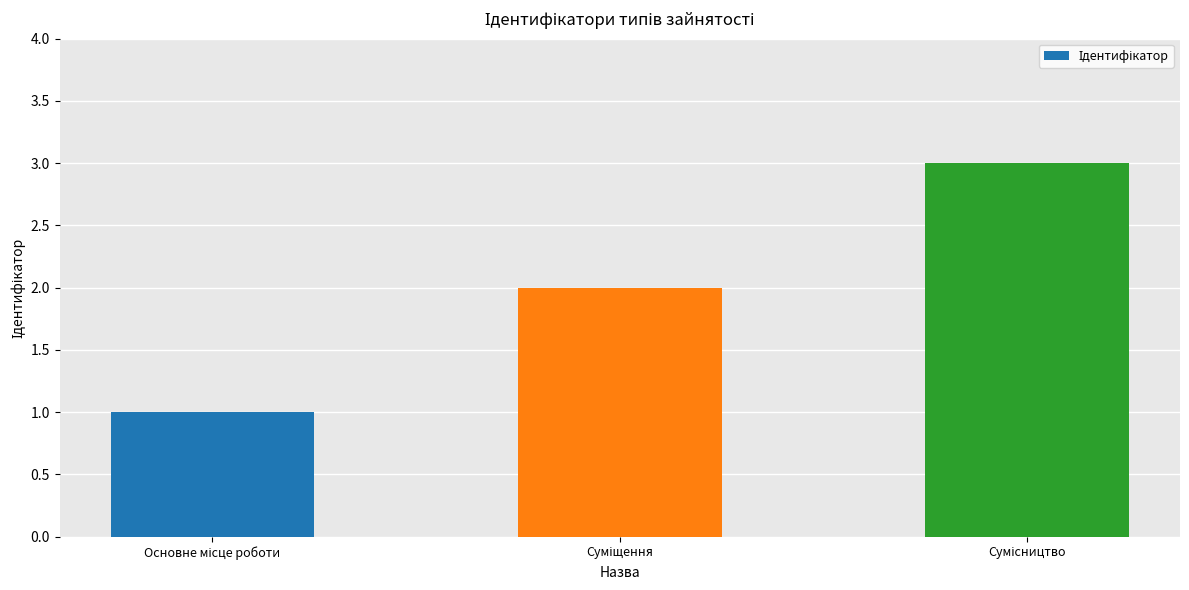

What is the sum of all values?

6